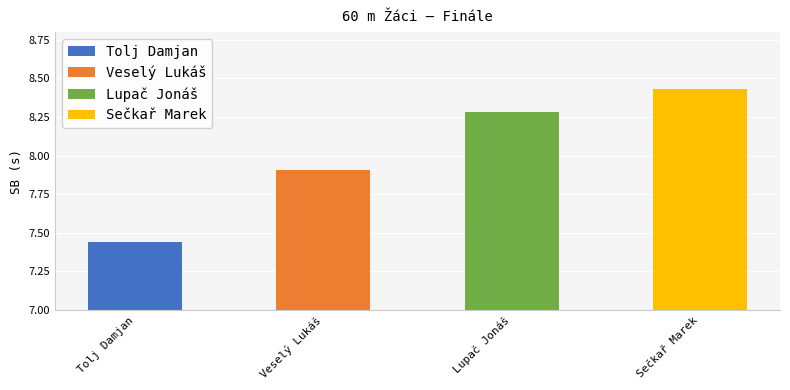

Are the bars horizontal?

No